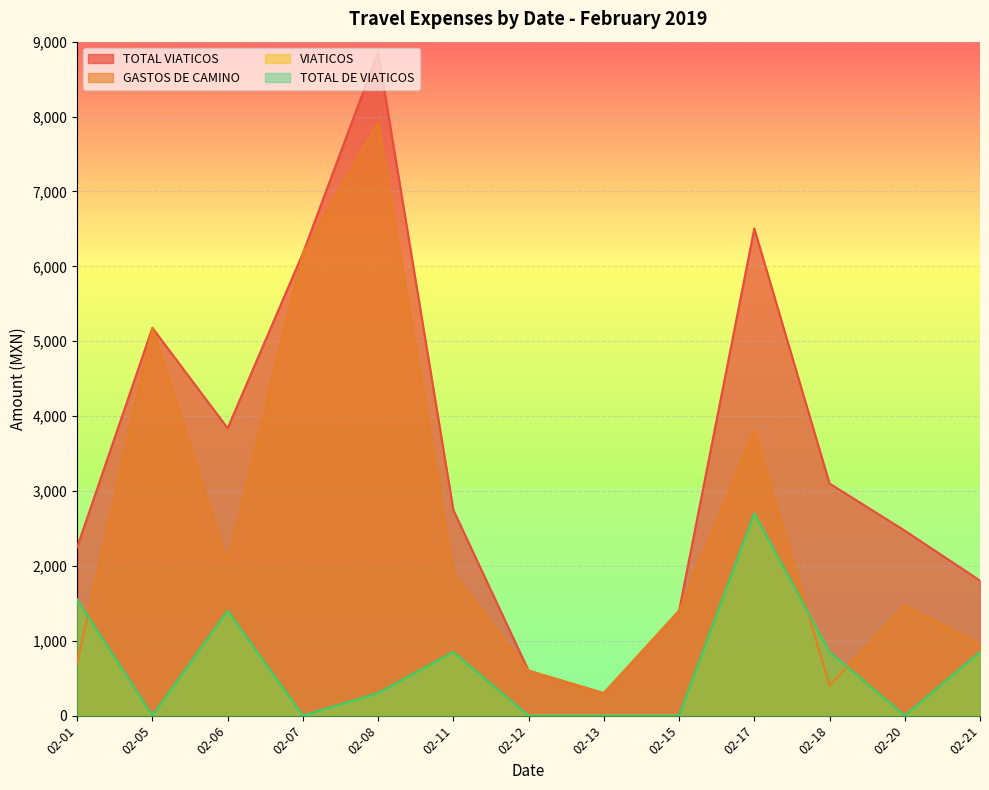

What is the value of the GASTOS DE CAMINO point at the 7th from the left?

600.0